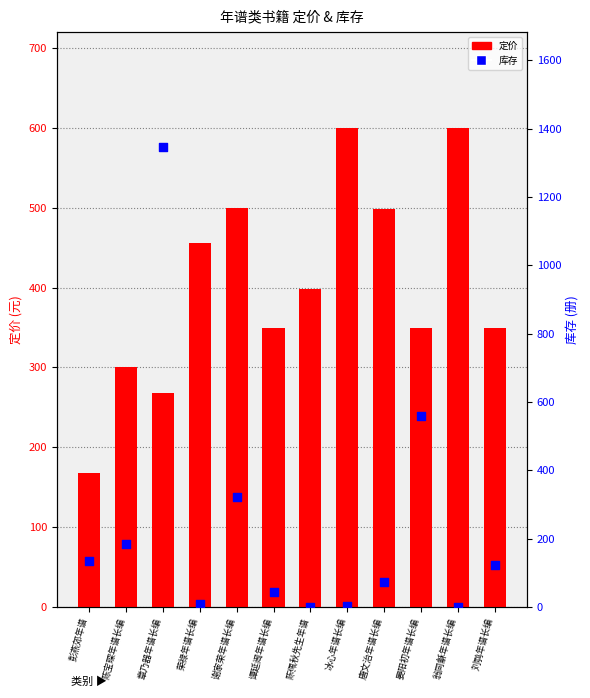

Which series reaches the minimum Y coordinate?

库存